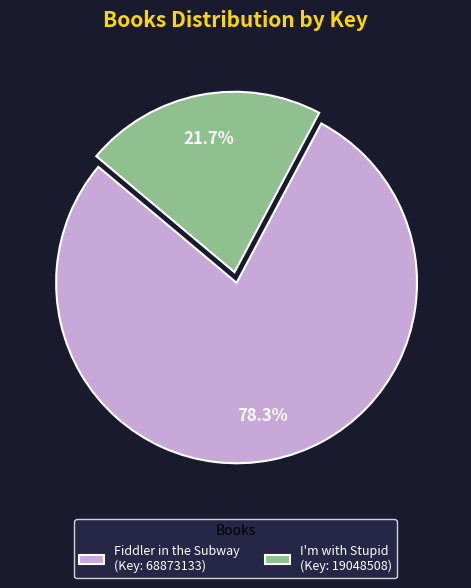

Combined, what portion of the pie is I'm with Stupid and Fiddler in the Subway?

100.0%